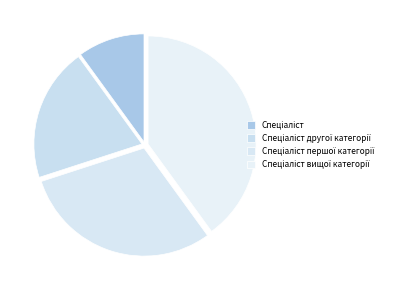

Is there a majority slice in this chart?

No